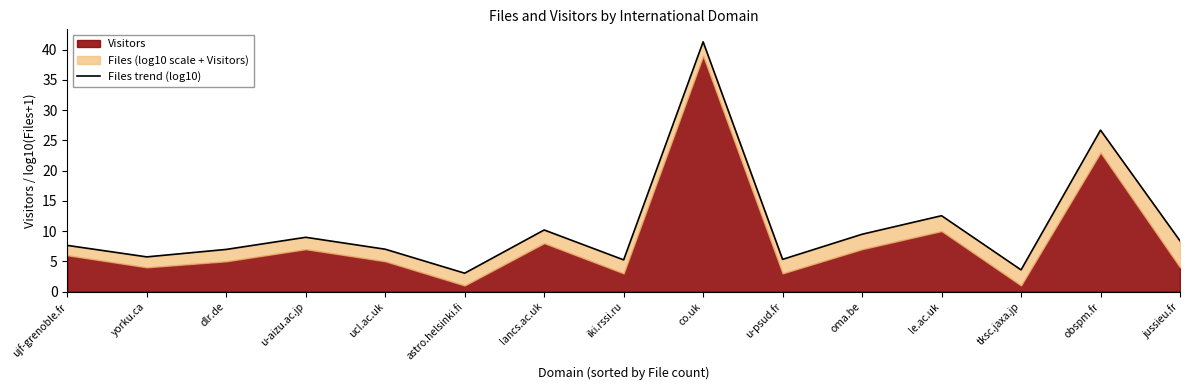

Is it true that the value at tksc.jaxa.jp is 5.8?

False